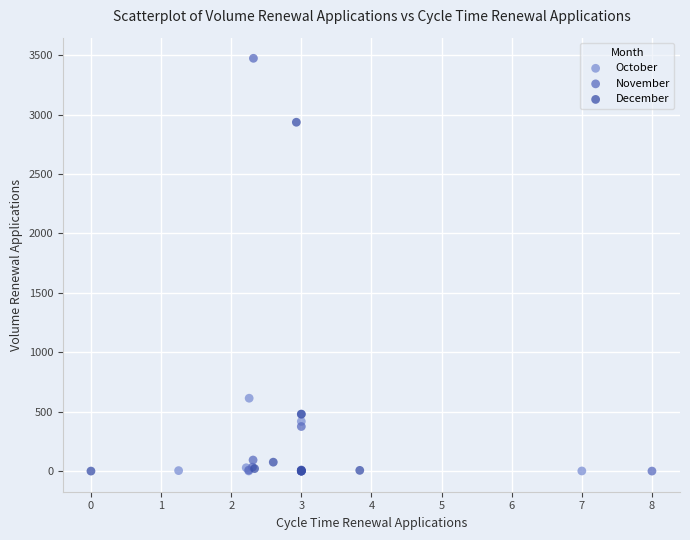

Which series has the largest Y range (max minus min)?

November